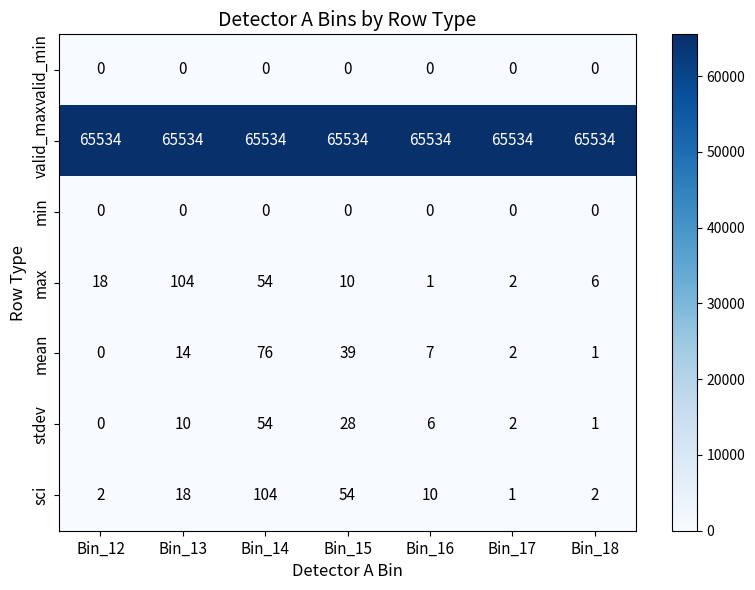

What is the approximate value of valid_max at Bin_18?

65534